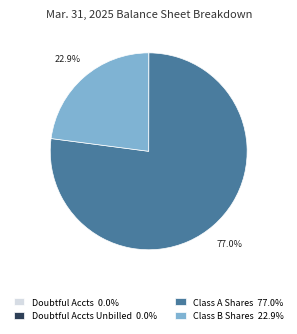

Does any single category account for the majority?

Yes